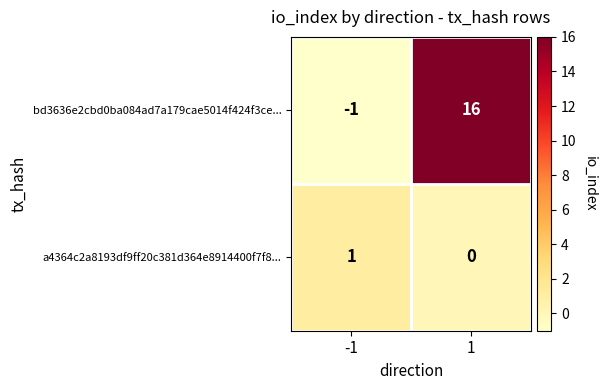

Rank the series at 1 from highest to lowest value.

bd3636e2cbd0ba084ad7a179cae5014f424f3ce..., a4364c2a8193df9ff20c381d364e8914400f7f8...